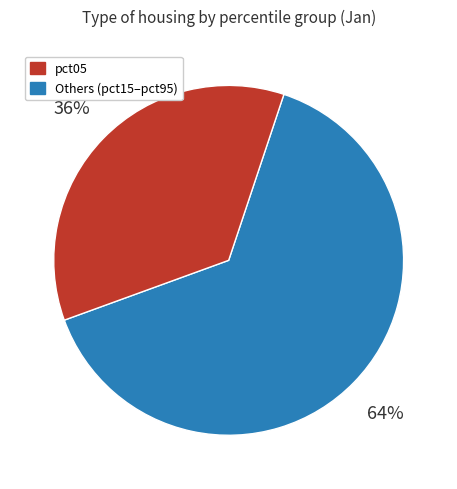

Does any single category account for the majority?

Yes